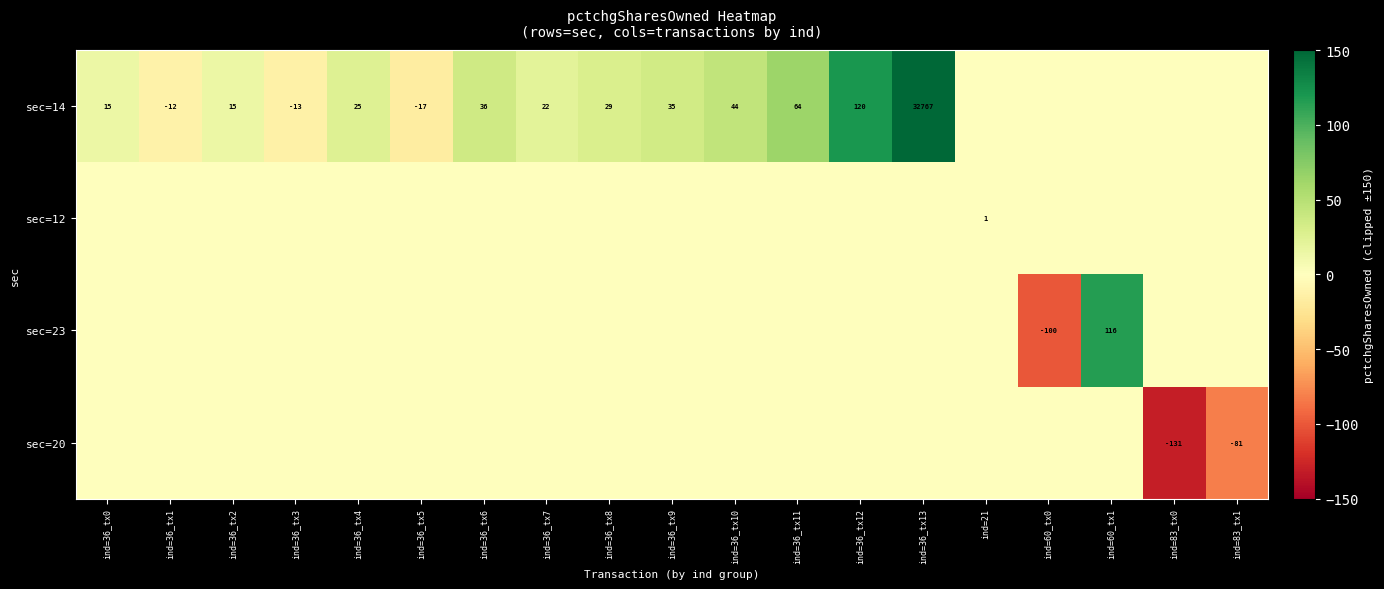

The value of sec=14 at ind=36_tx9 is 35. True or false?

True